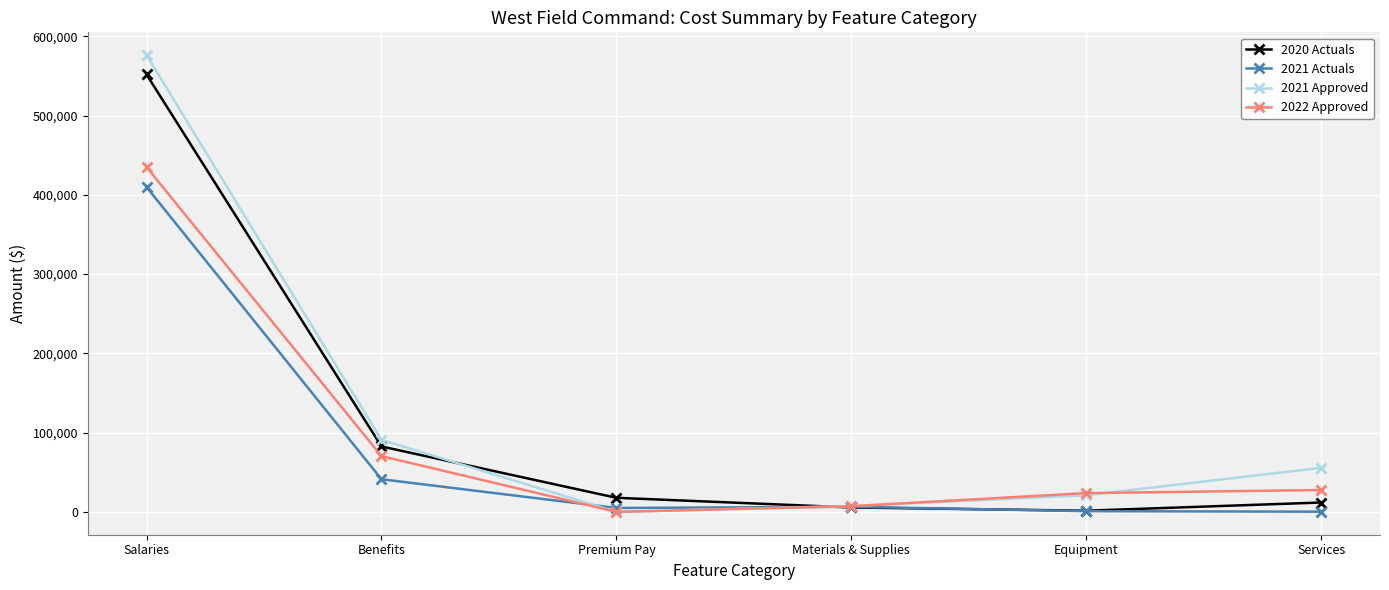

True or false: 2020 Actuals has more than 1 interior local peaks.

False